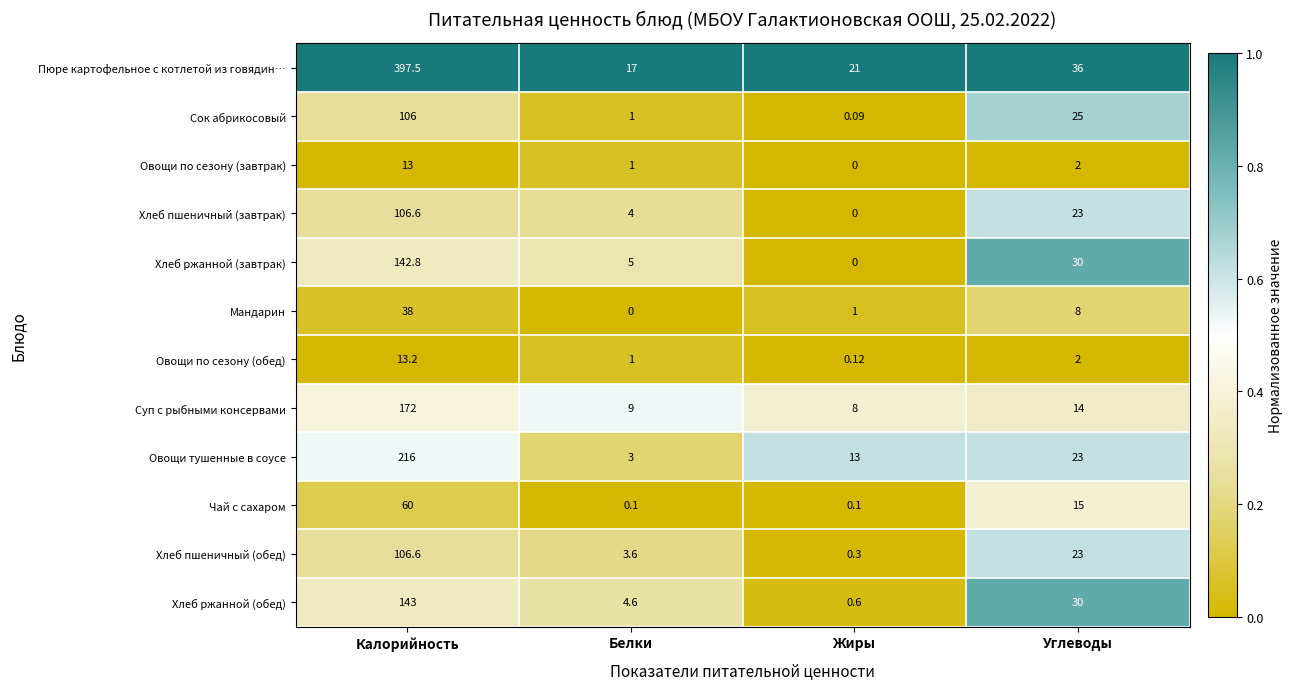

At which label does Хлеб ржанной (обед) reach its peak?

Калорийность